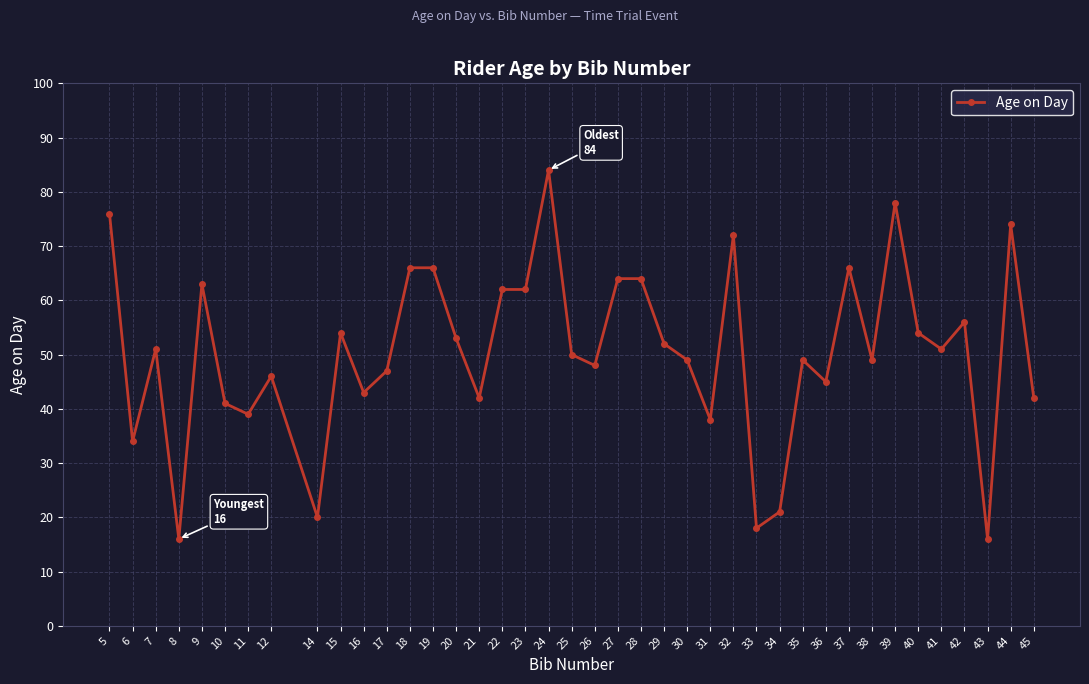

What is the difference between the second highest and minimum values?

62